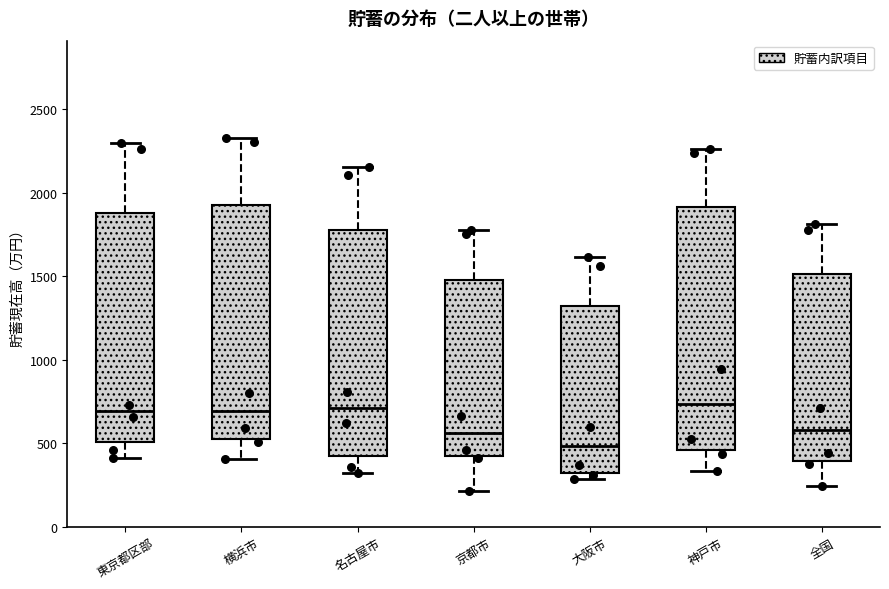

Reading left to right, transcribe this box plot: for each box, give where its median line is, the range the box spans, and where its two whiskers end, as read against the y-axis. The values are not printed on the chart, so give them approximately, as read against the axis.

東京都区部: median 700, box 500 to 1900, whiskers 400 to 2300
横浜市: median 700, box 550 to 1950, whiskers 400 to 2350
名古屋市: median 700, box 400 to 1800, whiskers 300 to 2150
京都市: median 550, box 400 to 1500, whiskers 200 to 1800
大阪市: median 500, box 300 to 1300, whiskers 300 (just below the box's lower edge) to 1600
神戸市: median 750, box 450 to 1900, whiskers 350 to 2250
全国: median 600, box 400 to 1500, whiskers 250 to 1800